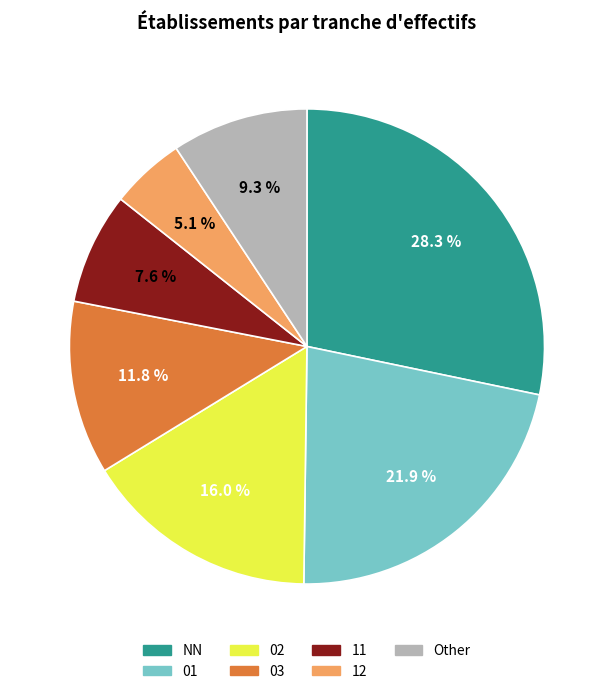

What is the ratio of the value at 12 to the value at 01?

0.2